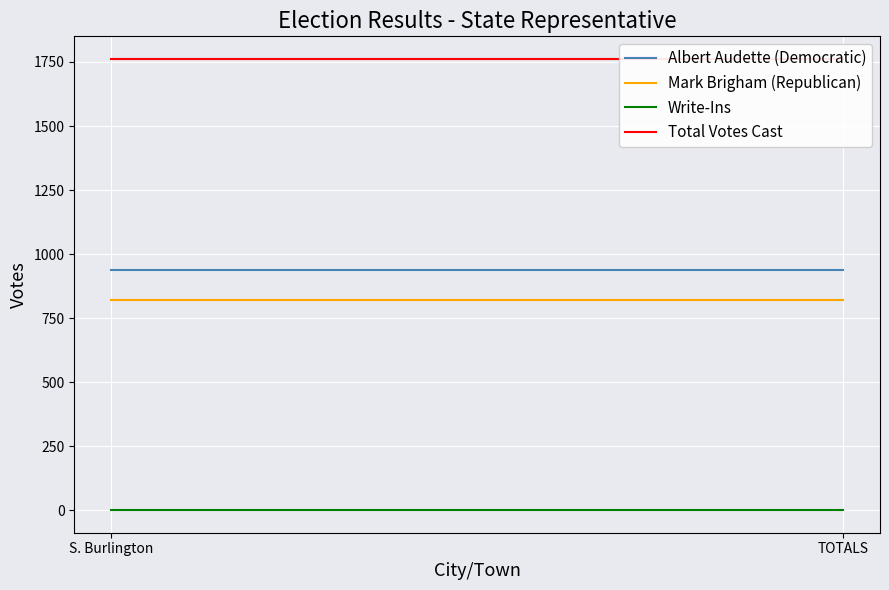

List the series in order of their peak value, highest first.

Total Votes Cast, Albert Audette (Democratic), Mark Brigham (Republican), Write-Ins